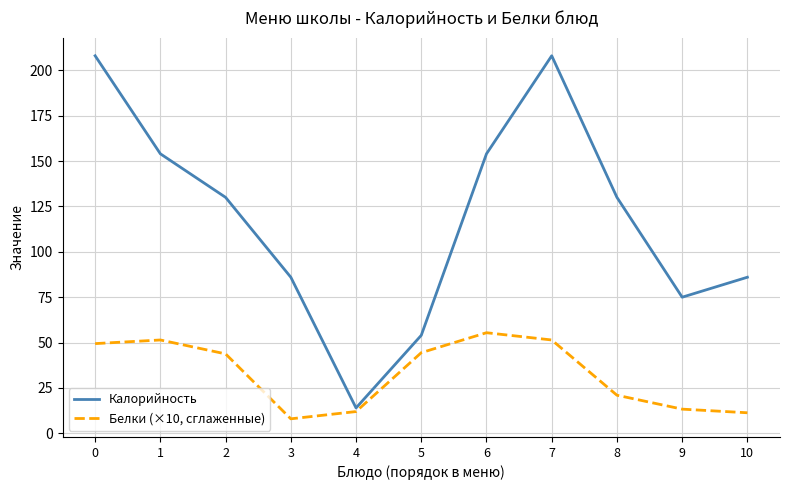

What is the sum of the Калорийность values at 8 and 2?

260.0